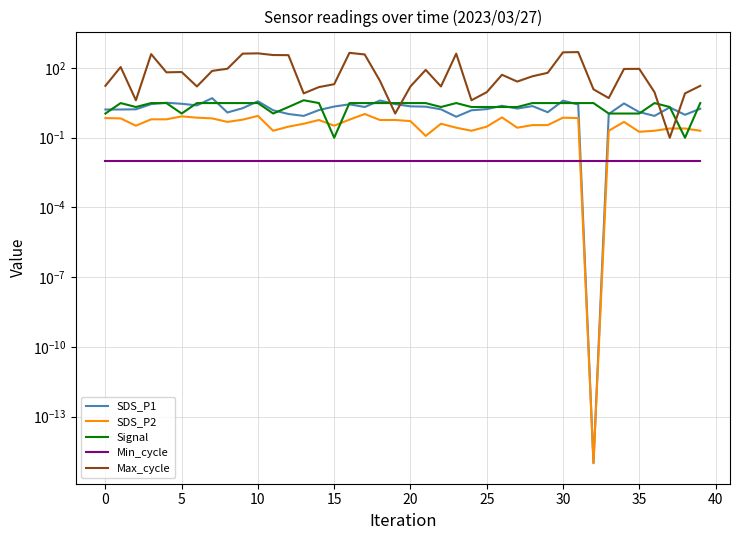

Which category has the highest value in the Signal series?

13